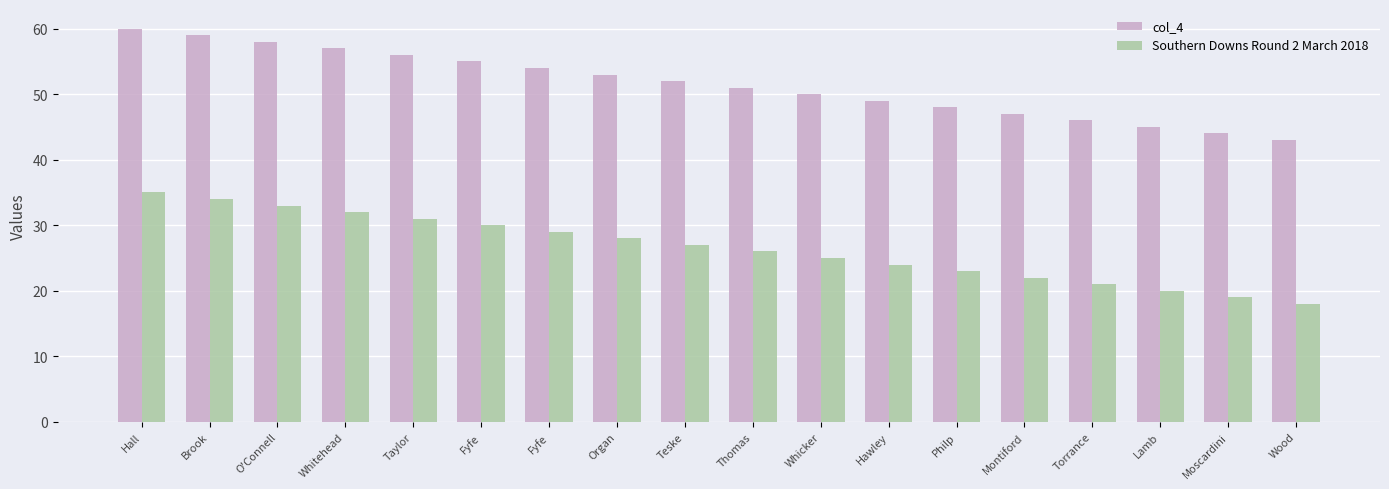

Count the number of data series in this chart.

2